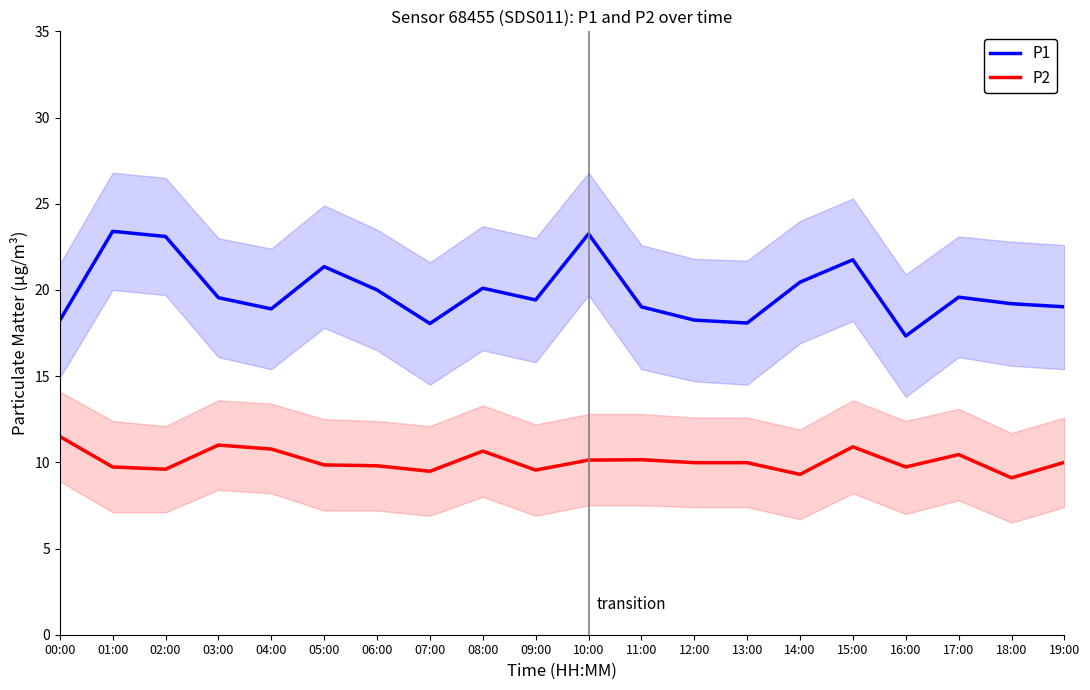

At which category is the sum across all series the highest?

10:00